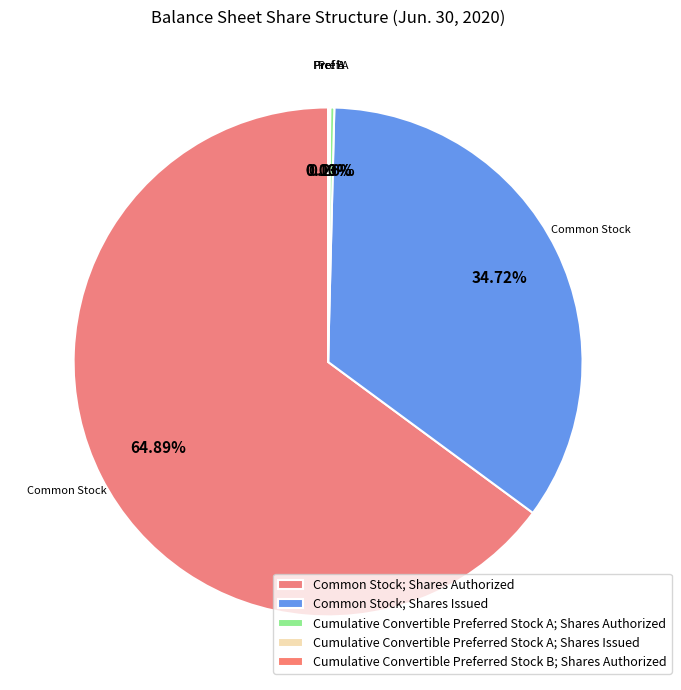

To the nearest percent, what percentage of the pie is Common Stock; Shares Authorized?

65%